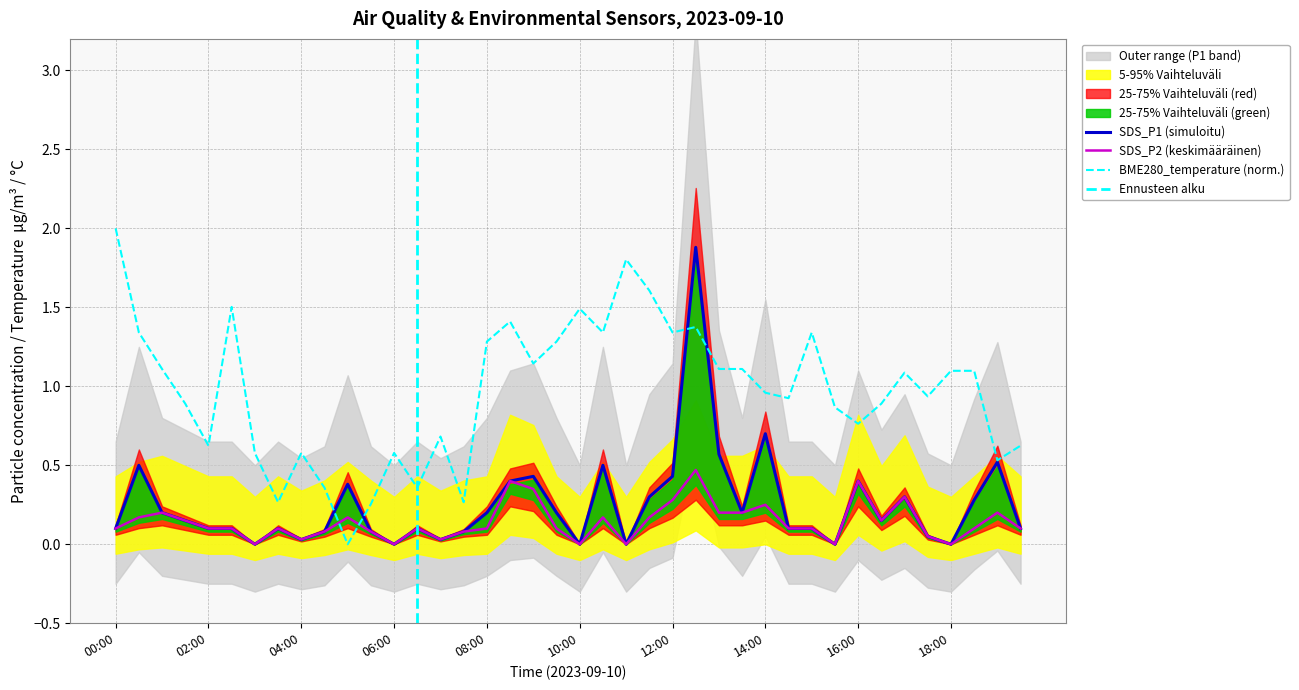

How many interior local peaks does the SDS_P1 series have?

11